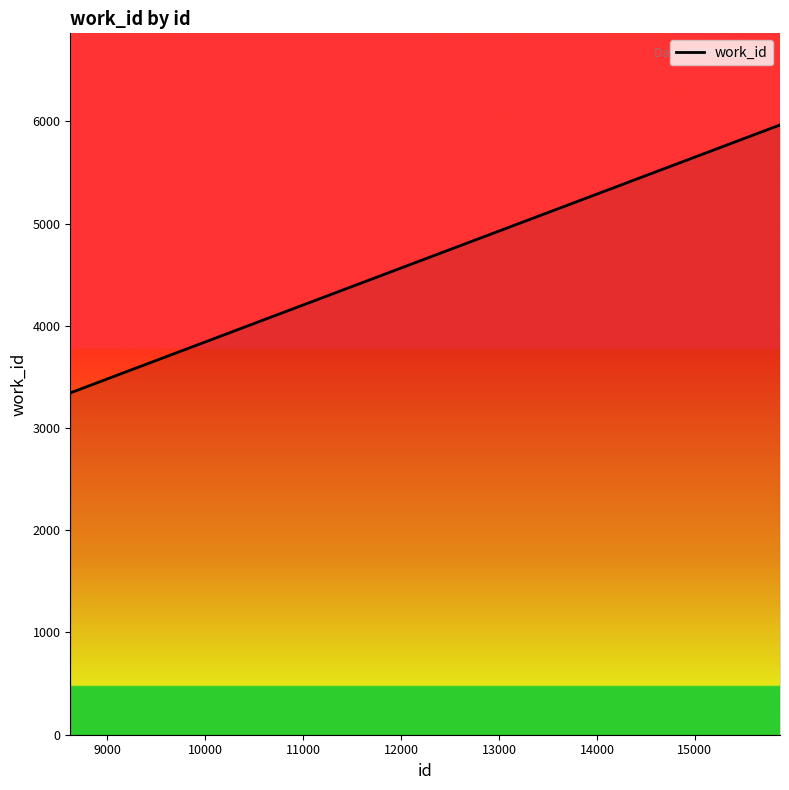

What is the minimum value shown in the chart?

3347